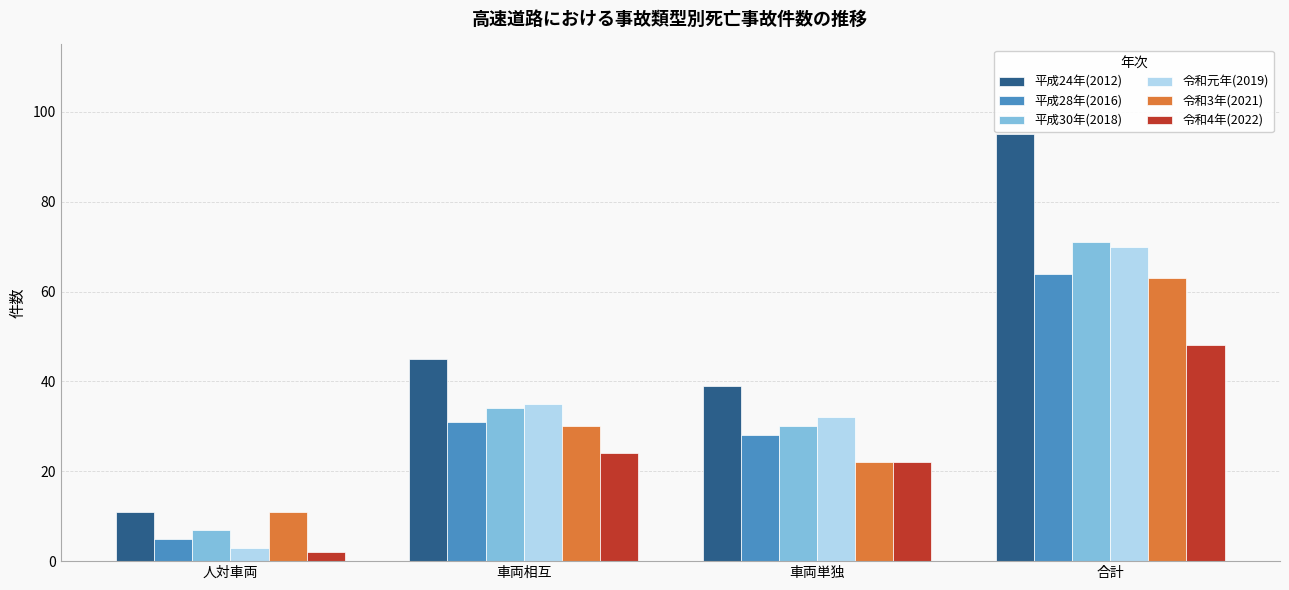

Does the chart contain any negative values?

No